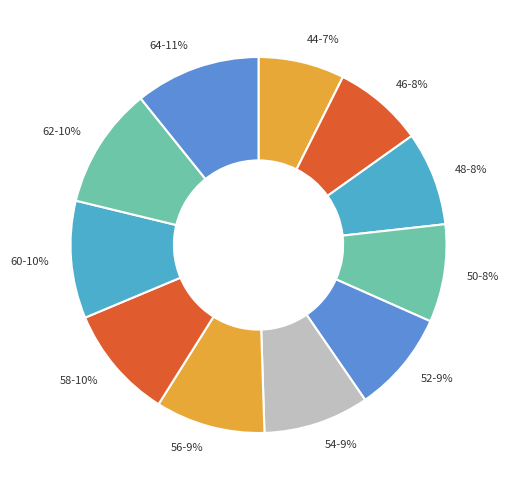

To the nearest percent, what is the average slice percentage?

9%